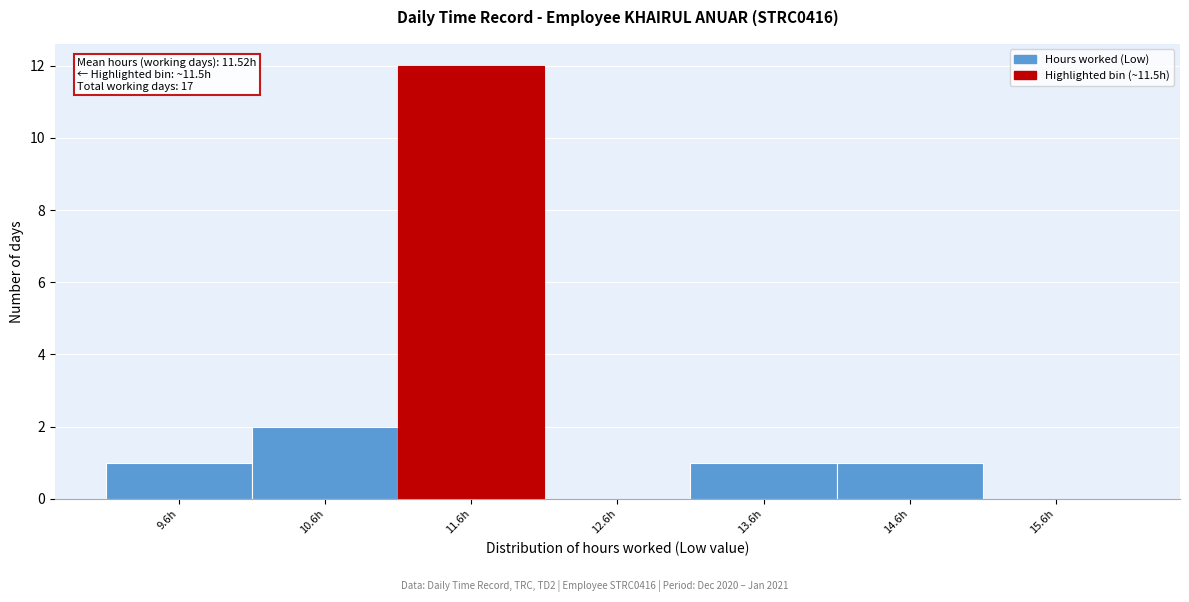

Over which range of the x-axis is the bar tallest?

11.06 to 12.06